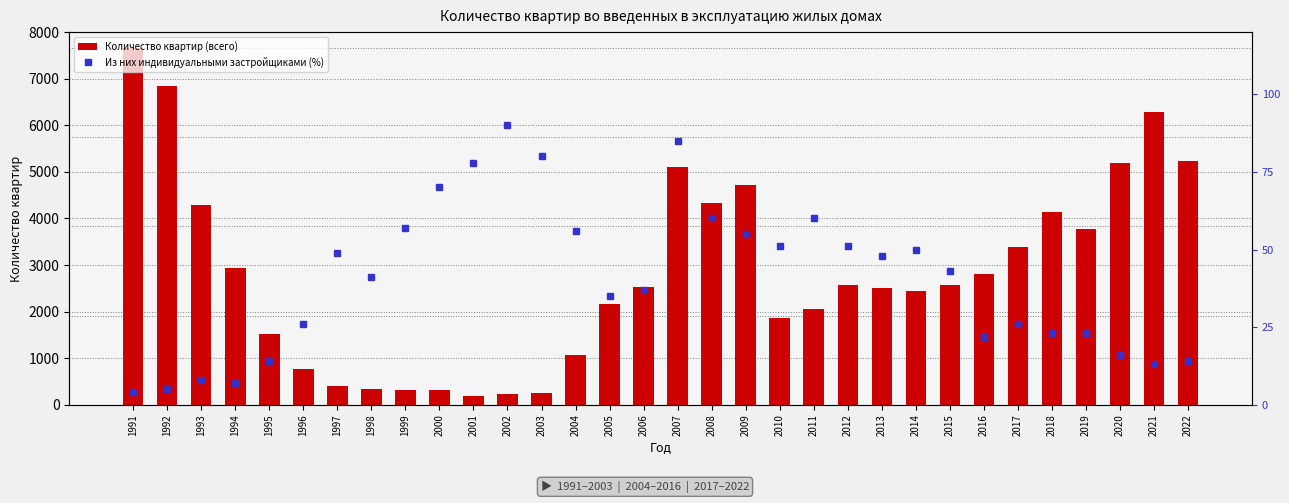

The value of Количество квартир (всего) at 2013 is 4165. True or false?

False